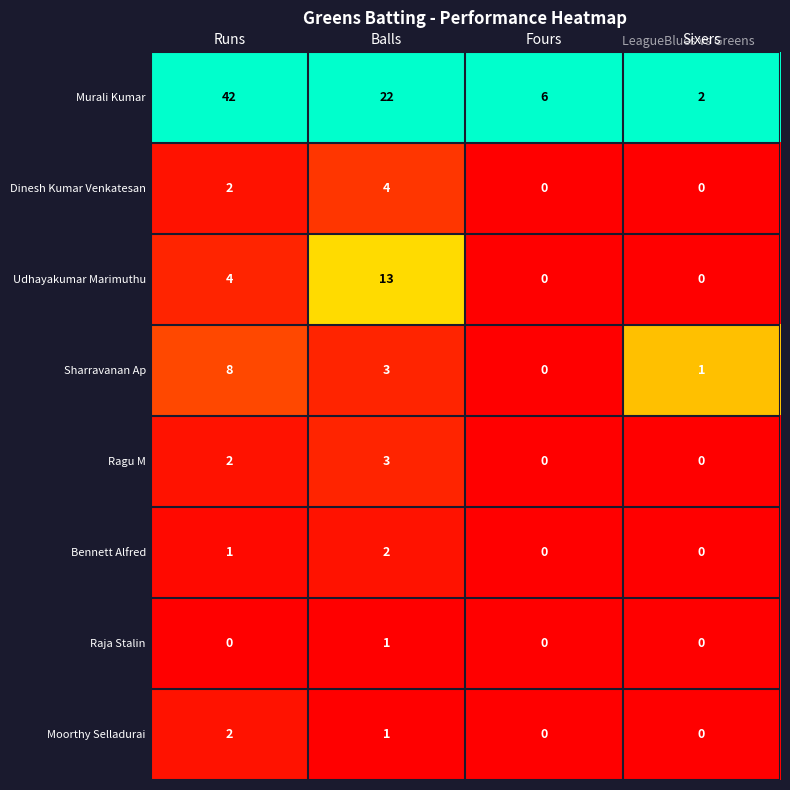

What is the difference between the Murali Kumar values at Balls and Fours?

16